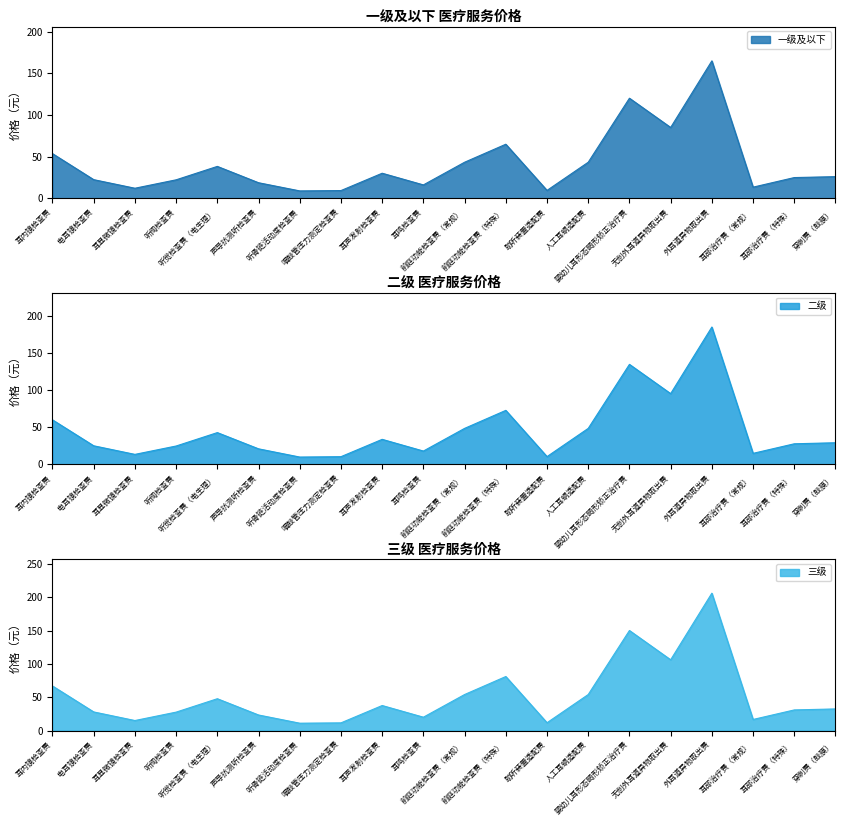

Which series changed the most between 听阈检查费 and 助听装置适配费?

三级